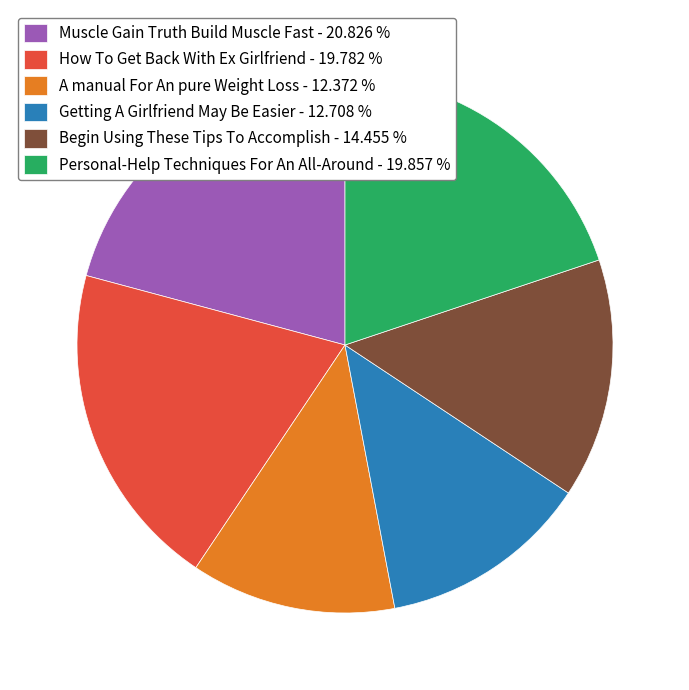

Which has a higher value, How To Get Back With Ex Girlfriend - 19.782 % or Begin Using These Tips To Accomplish - 14.455 %?

How To Get Back With Ex Girlfriend - 19.782 %